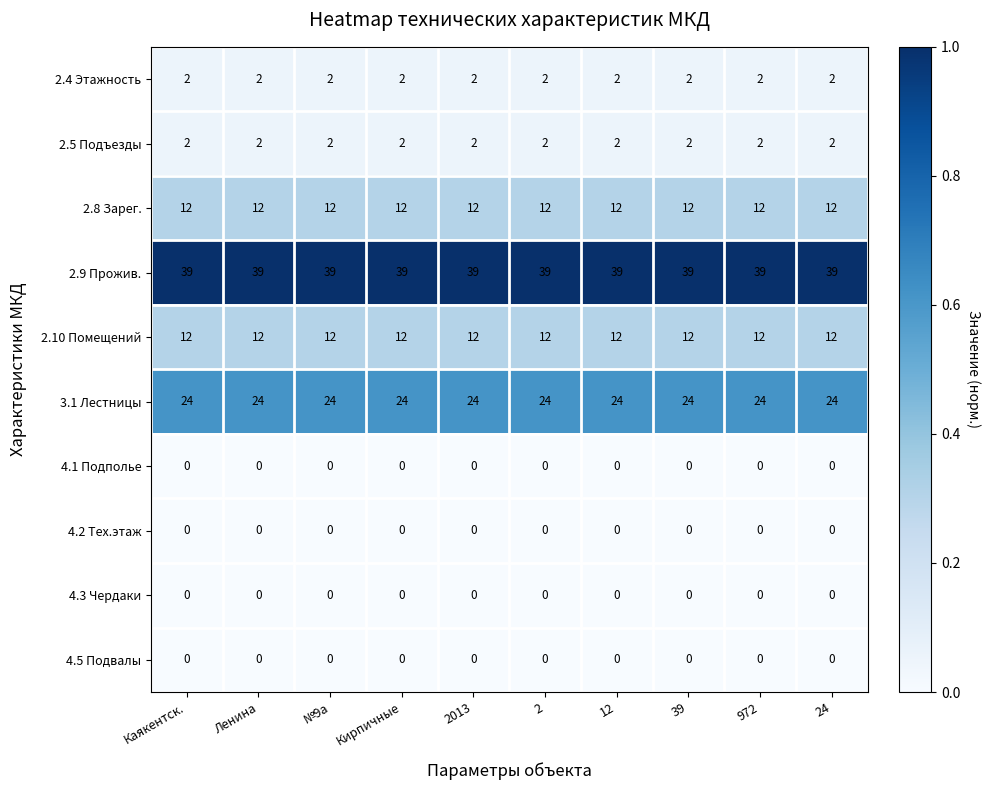

What is the difference between the highest and lowest values at 39?

39